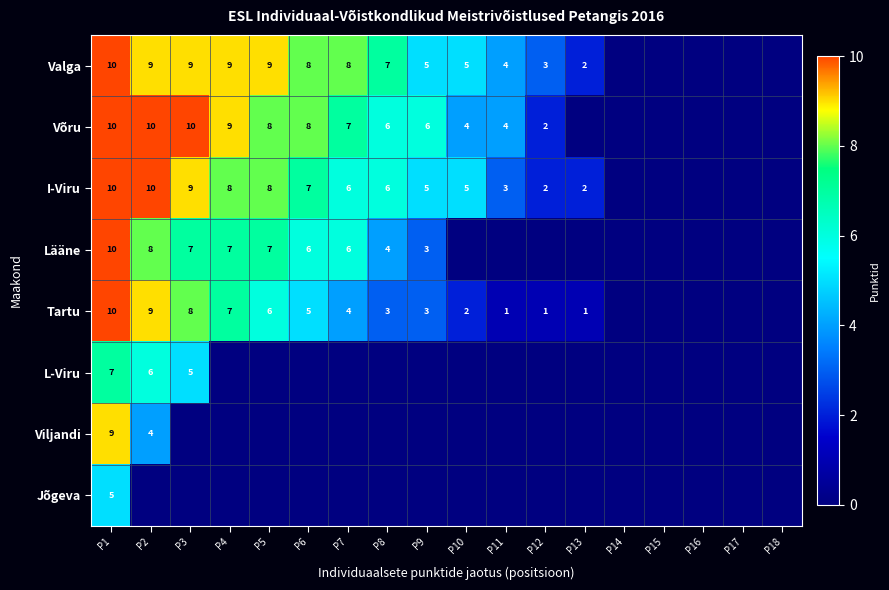

What is the difference between the Võru values at P7 and P10?

3